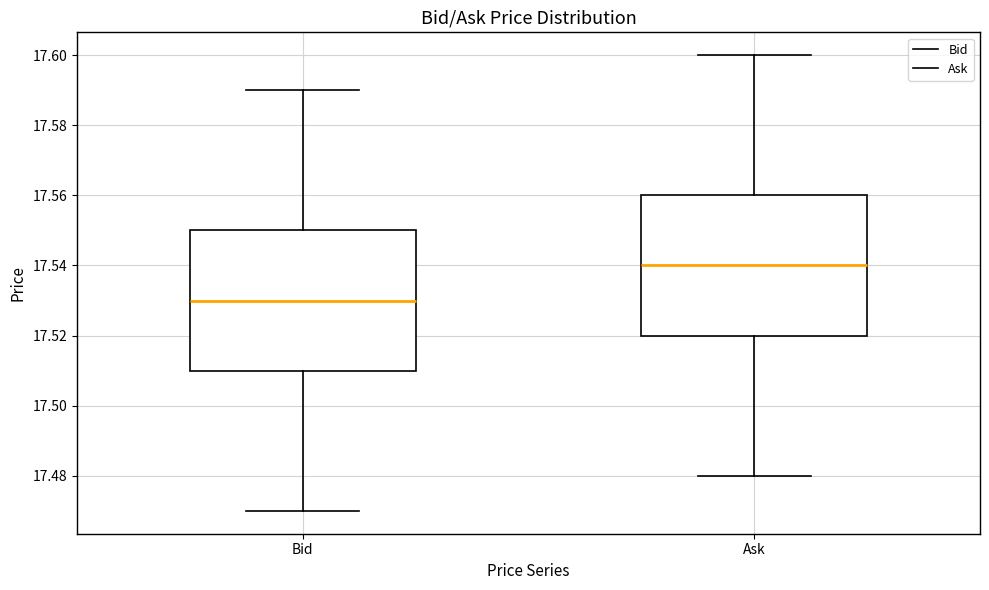

Reading left to right, transcribe this box plot: for each box, give where its median line is, the range the box spans, and where its two whiskers end, as read against the y-axis. The values are not printed on the chart, so give them approximately, as read against the axis.

Bid: median 17.53, box 17.51 to 17.55, whiskers 17.47 to 17.59
Ask: median 17.54, box 17.52 to 17.56, whiskers 17.48 to 17.60